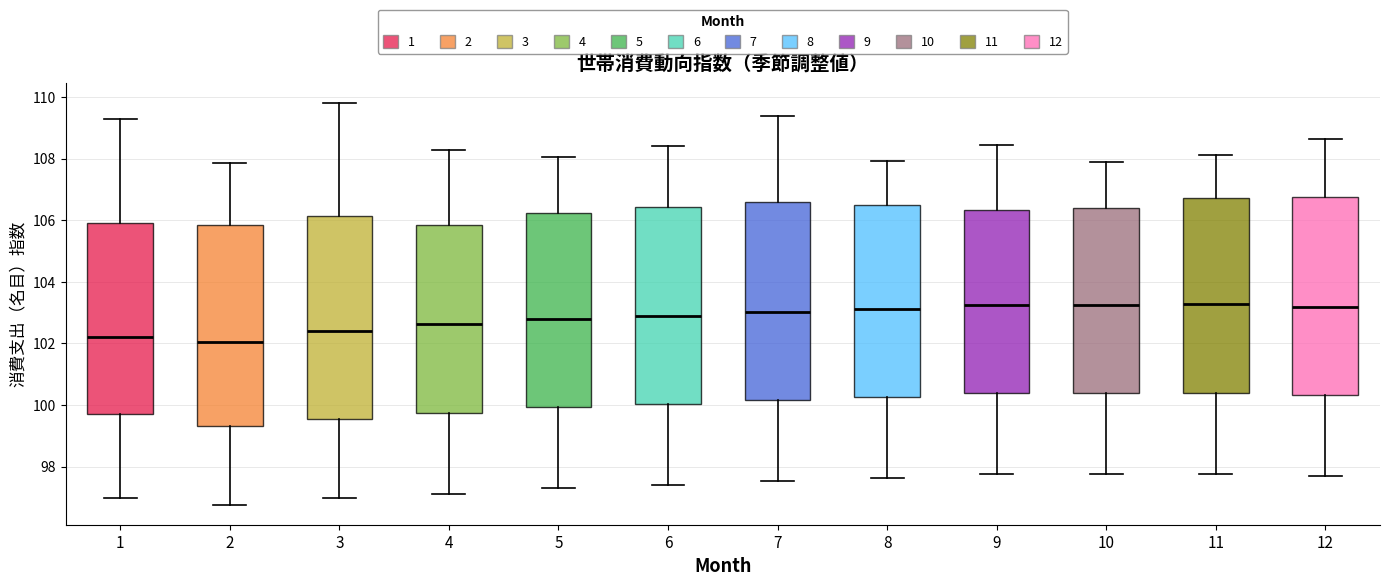

Reading left to right, read every box against the y-axis: the position of its median line, the range the box covers, and the ends of its whiskers. The values are not printed on the chart, so give them approximately, as read against the axis.

1: median 102.2, box 99.8 to 106.0, whiskers 97.0 to 109.2
2: median 102.0, box 99.4 to 105.8, whiskers 96.8 to 107.8
3: median 102.4, box 99.6 to 106.2, whiskers 97.0 to 109.8
4: median 102.6, box 99.8 to 105.8, whiskers 97.2 to 108.2
5: median 102.8, box 100.0 to 106.2, whiskers 97.4 to 108.0
6: median 103.0, box 100.0 to 106.4, whiskers 97.4 to 108.4
7: median 103.0, box 100.2 to 106.6, whiskers 97.6 to 109.4
8: median 103.2, box 100.2 to 106.4, whiskers 97.6 to 108.0
9: median 103.2, box 100.4 to 106.4, whiskers 97.8 to 108.4
10: median 103.2, box 100.4 to 106.4, whiskers 97.8 to 108.0
11: median 103.2, box 100.4 to 106.8, whiskers 97.8 to 108.2
12: median 103.2, box 100.4 to 106.8, whiskers 97.6 to 108.6